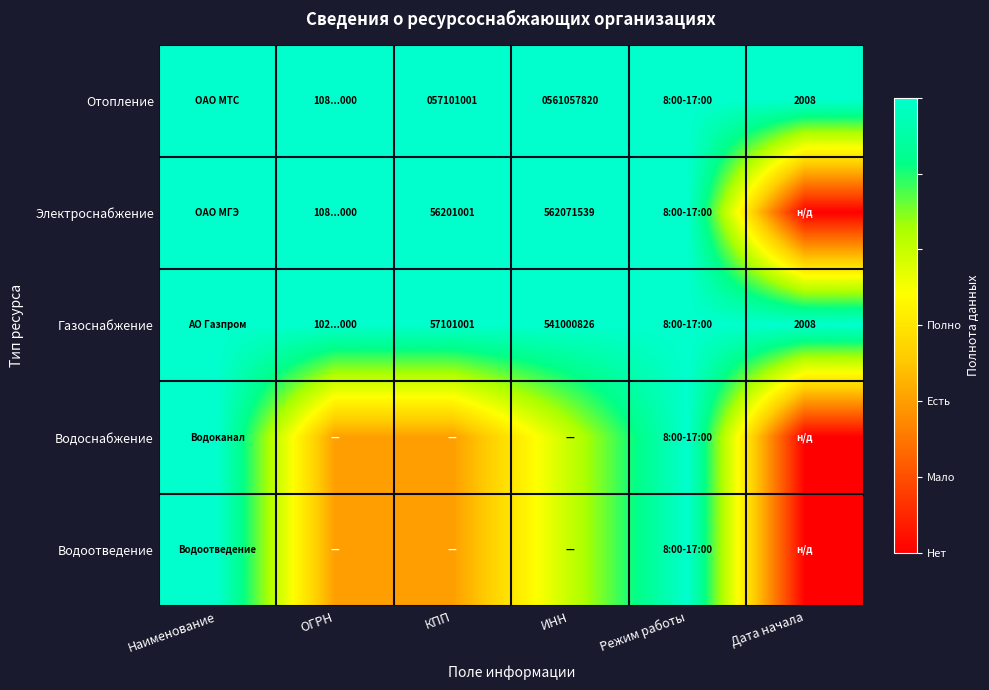

Is the value of Газоснабжение at КПП greater than the value of Отопление at Дата начала?

Yes